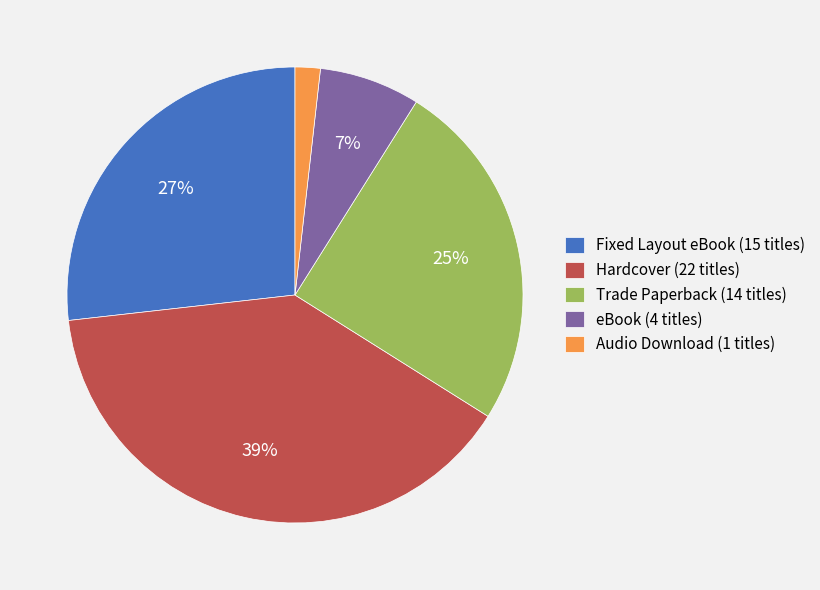

Rank the categories by value from lowest to highest.

Audio Download, eBook, Trade Paperback, Fixed Layout eBook, Hardcover